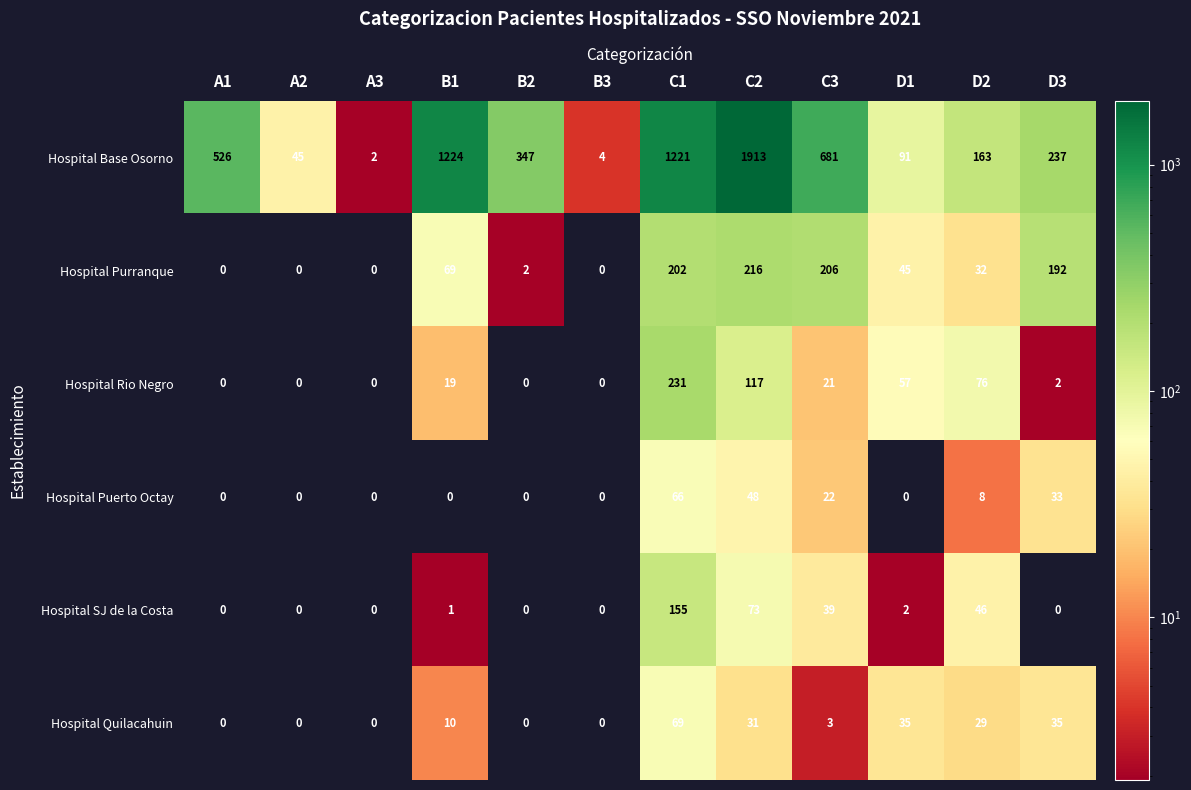

List the series in order of their peak value, highest first.

Hospital Base Osorno, Hospital Rio Negro, Hospital Purranque, Hospital SJ de la Costa, Hospital Quilacahuin, Hospital Puerto Octay